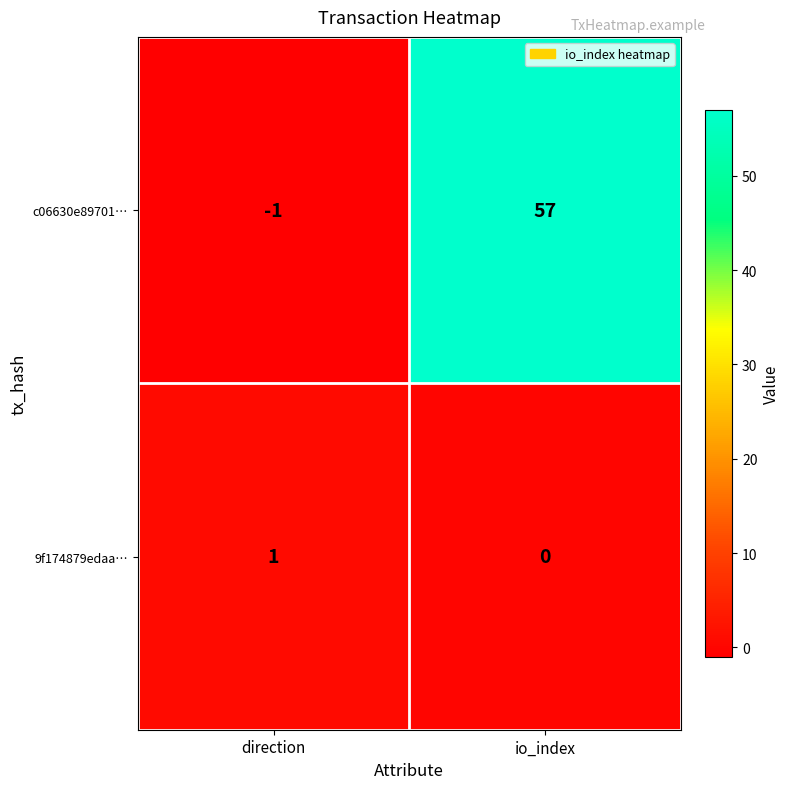

Which series changed the most between direction and io_index?

c06630e89701…